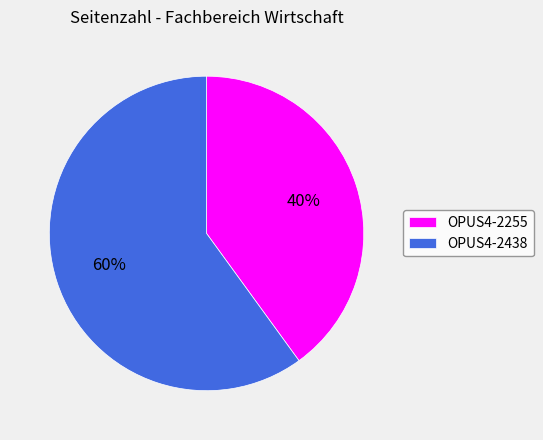

Do OPUS4-2255 and OPUS4-2438 together represent more than half of the pie?

Yes